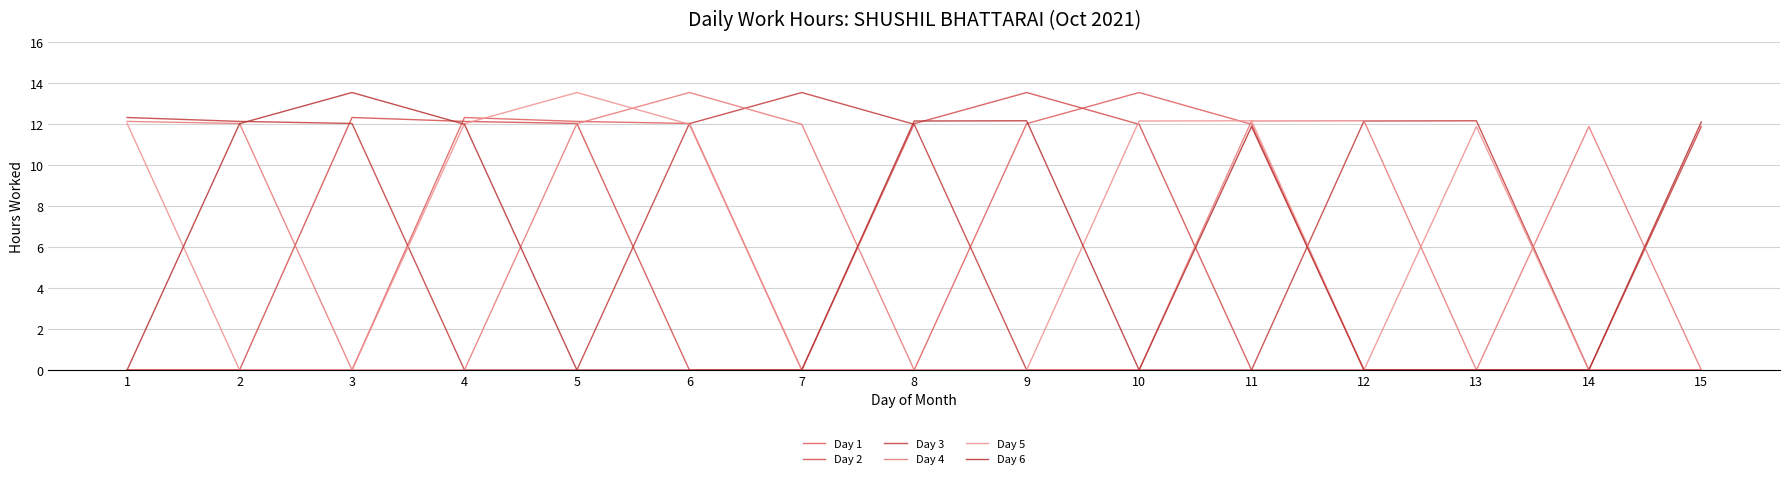

Does the chart display data point markers on the line(s)?

No